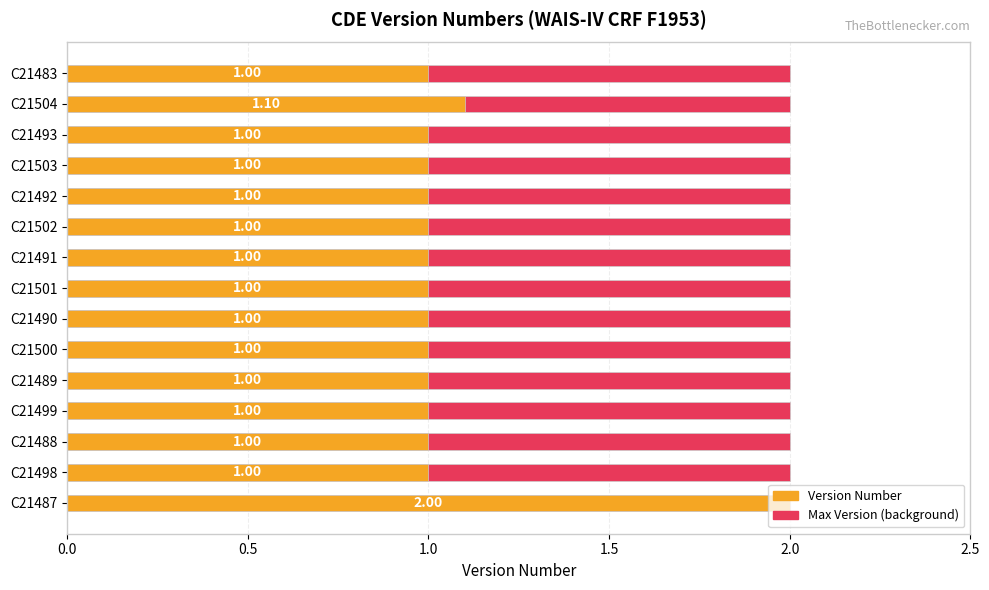

What are all the series names shown in the legend?

Max Version, Version Number